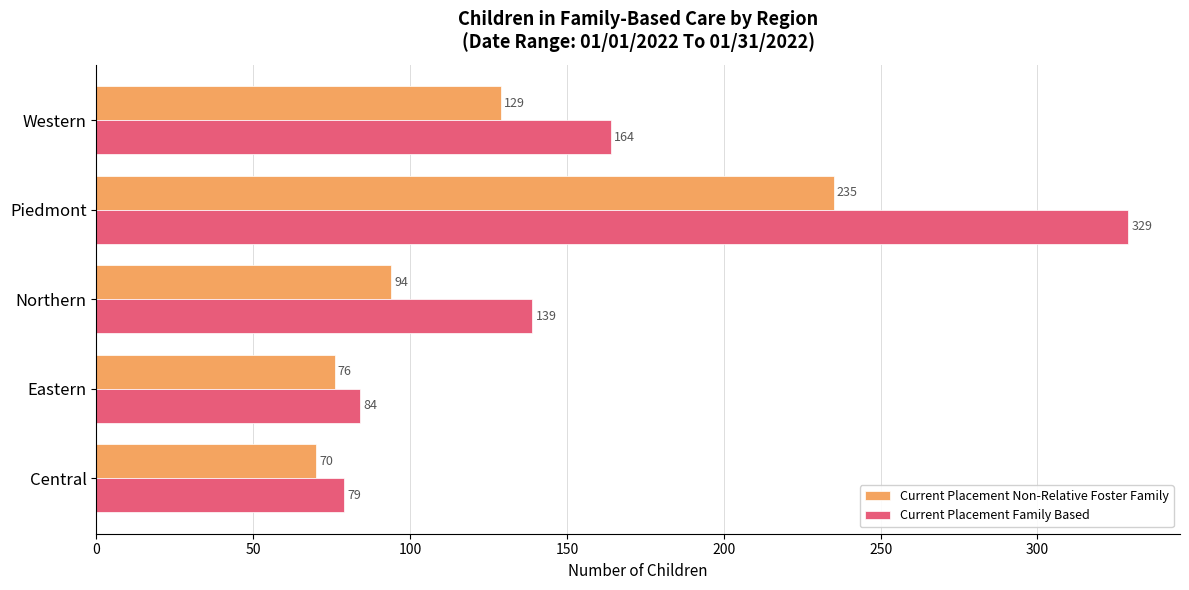

What is the spread (max minus min) of values at Eastern?

8